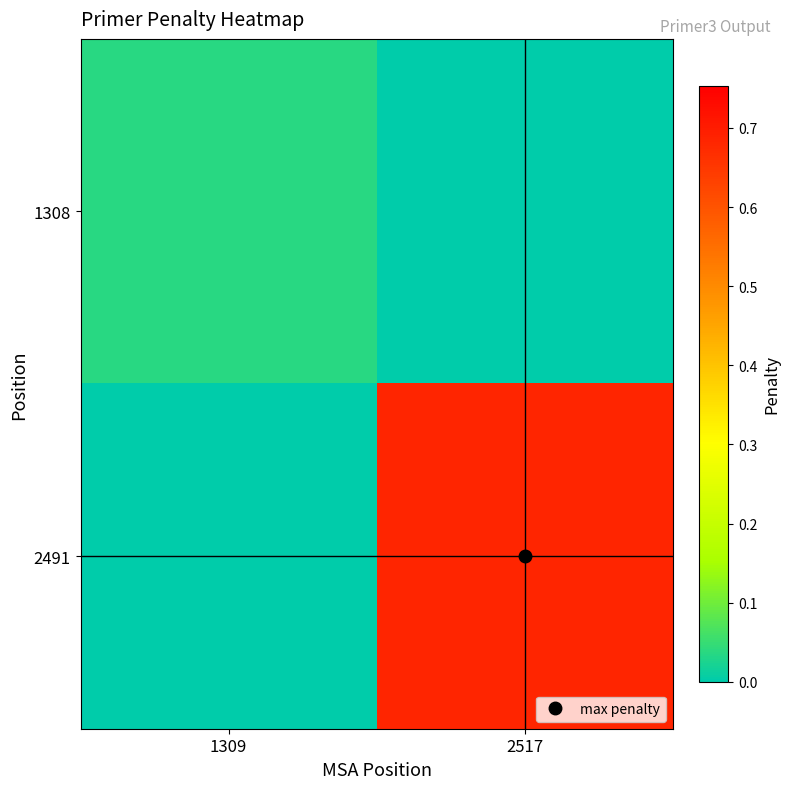

What is the spread (max minus min) of values at 2517?

0.7